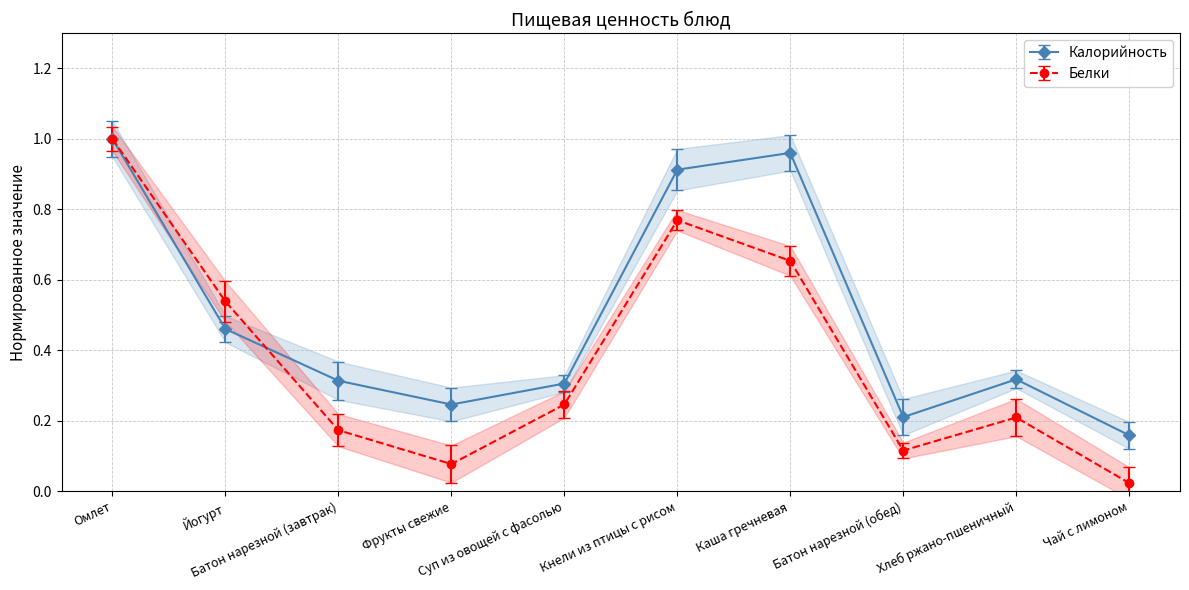

What position from the left is Кнели из птицы с рисом?

6